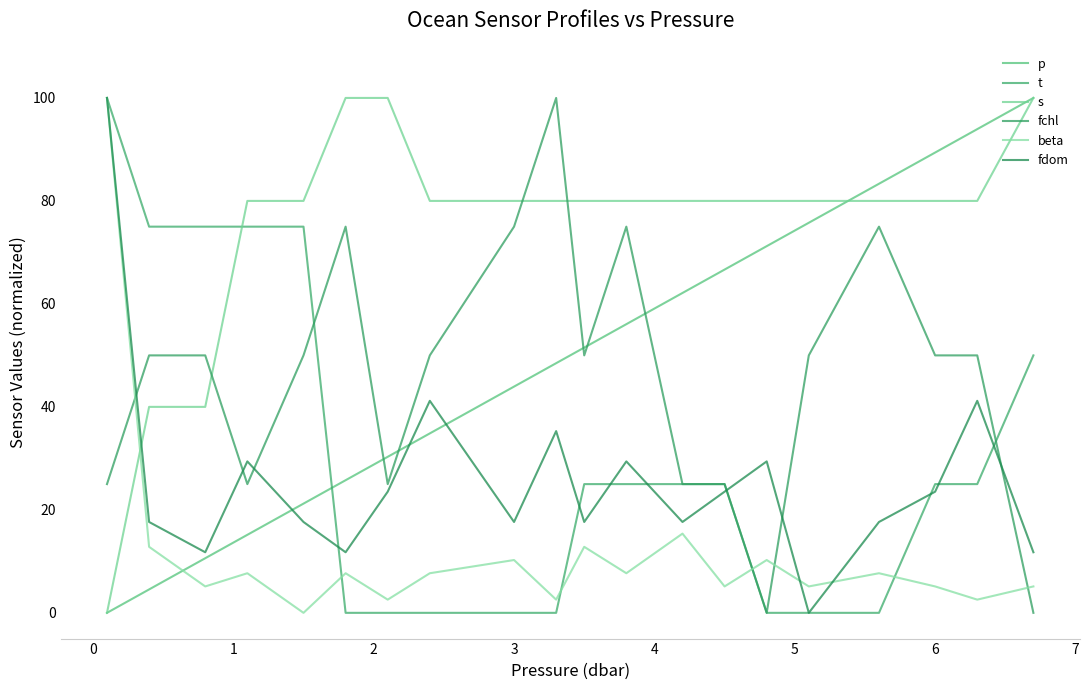

Count the number of data series in this chart.

6